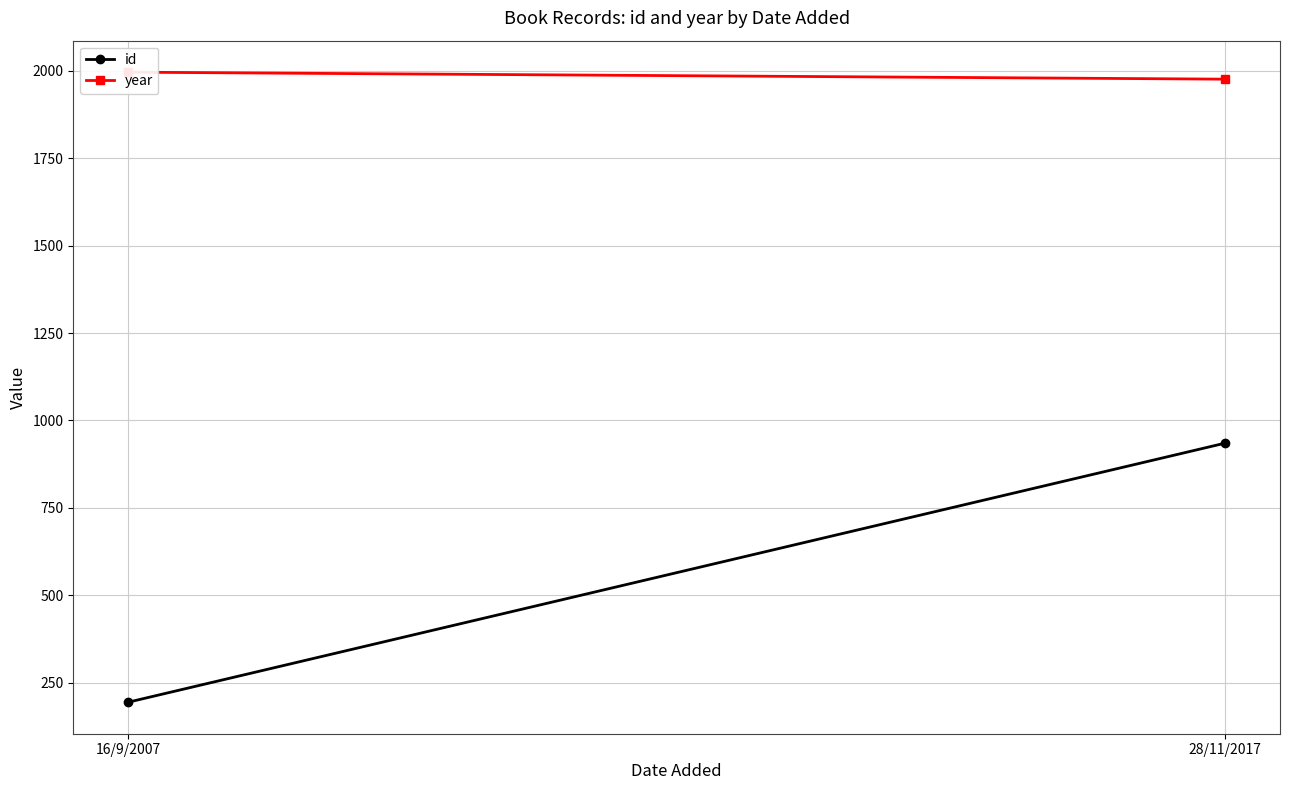

What is the sum of the id values at 16/9/2007 and 28/11/2017?

1129